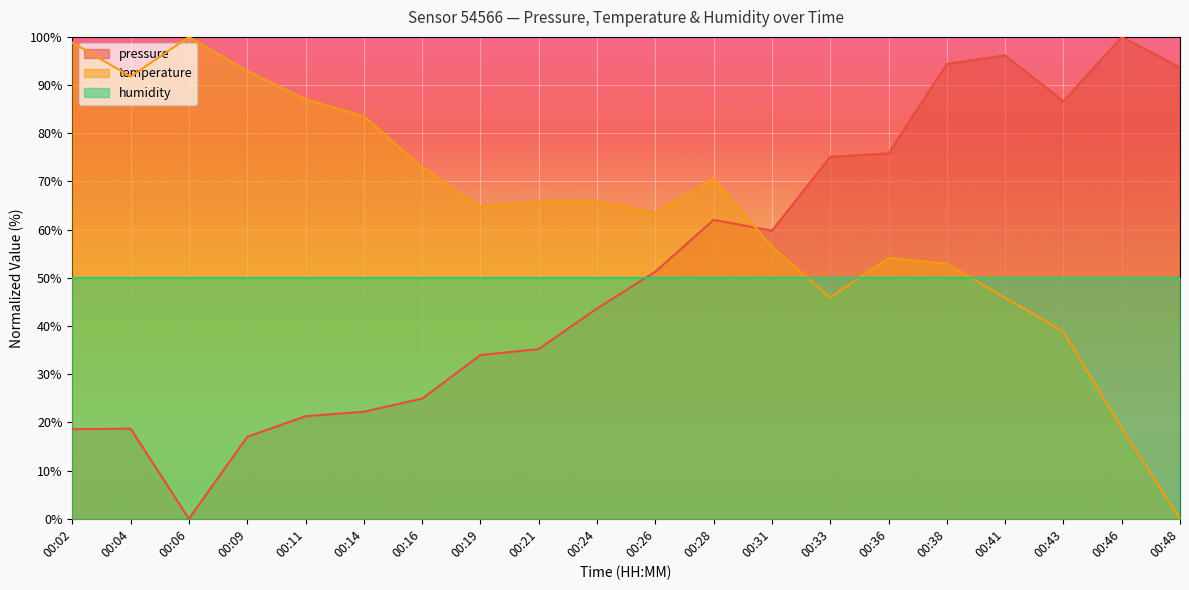

How many lines are shown in the chart?

3